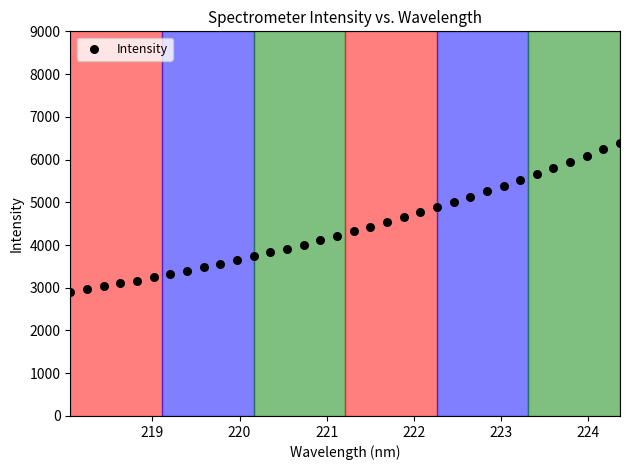

What is the range of X values (max minus min)?

6.3